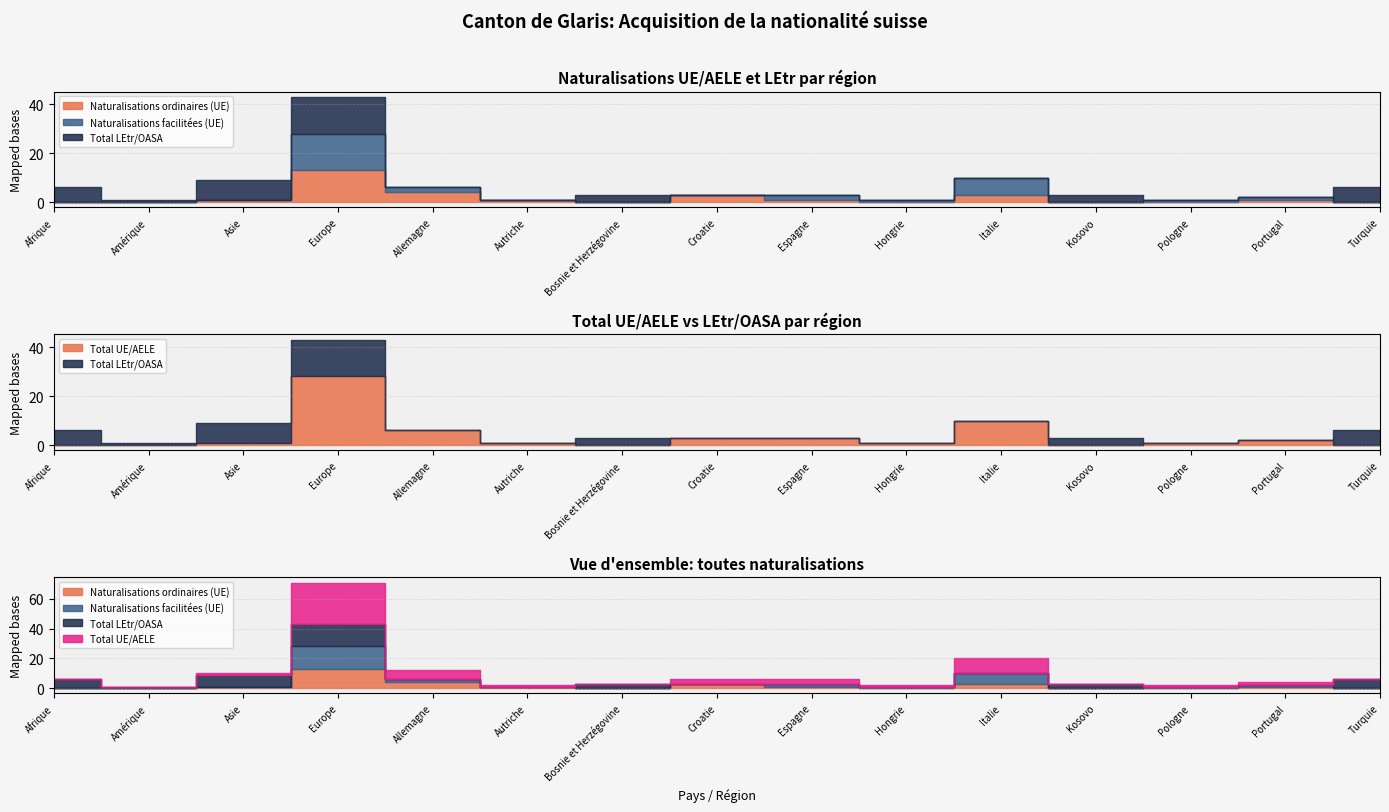

Is it true that Naturalisations (LEtr) equals 8 at Asie?

True